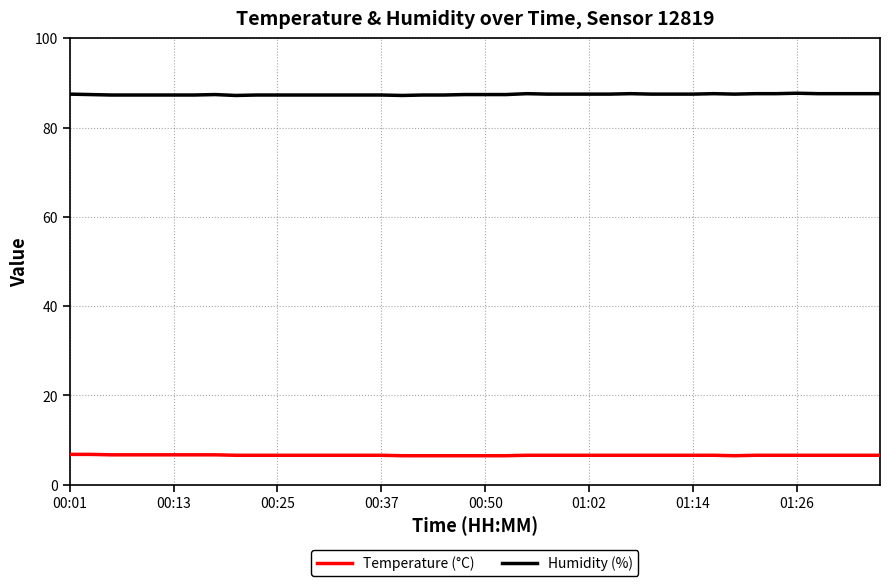

True or false: Temperature (°C) and Humidity (%) intersect in this chart.

False